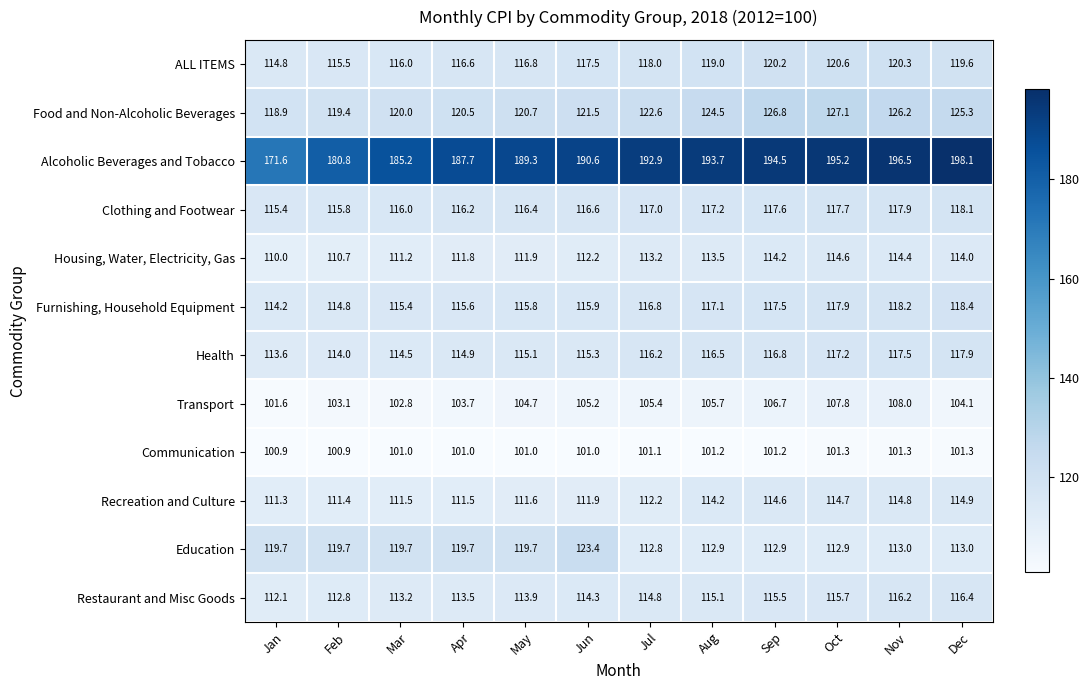

What is the average value of the ALL ITEMS series?

117.9